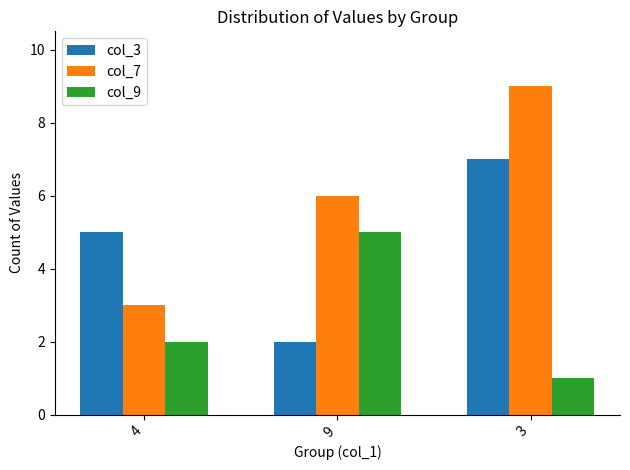

At 9, list the series in order from largest to smallest.

col_7, col_9, col_3